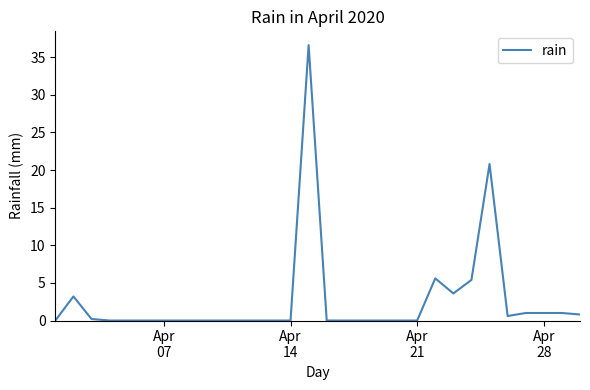

What is the maximum value shown in the chart?

36.6